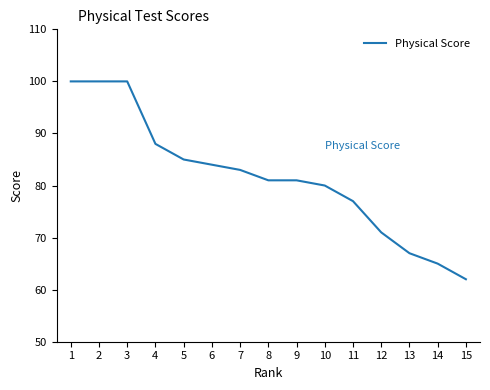

Is it true that the value at 4 is 88?

True